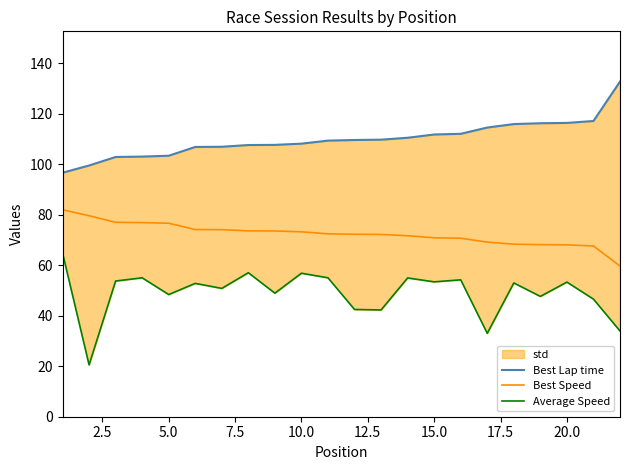

Reading left to right, extract all data points from this chart.

Best Lap time: 96.6	99.5	102.9	103.0	103.4	106.8	106.9	107.6	107.7	108.1	109.3	109.6	109.7	110.5	111.8	112.0	114.5	115.9	116.2	116.4	117.1	132.7
Best Speed: 82.0	79.6	77.0	76.9	76.6	74.1	74.1	73.6	73.6	73.2	72.4	72.3	72.2	71.7	70.9	70.7	69.2	68.3	68.1	68.1	67.6	59.7
Average Speed: 64.9	20.5	53.7	55.0	48.4	52.8	50.8	57.0	48.9	56.8	55.0	42.5	42.3	55.0	53.4	54.2	33.0	53.0	47.6	53.3	46.6	34.0